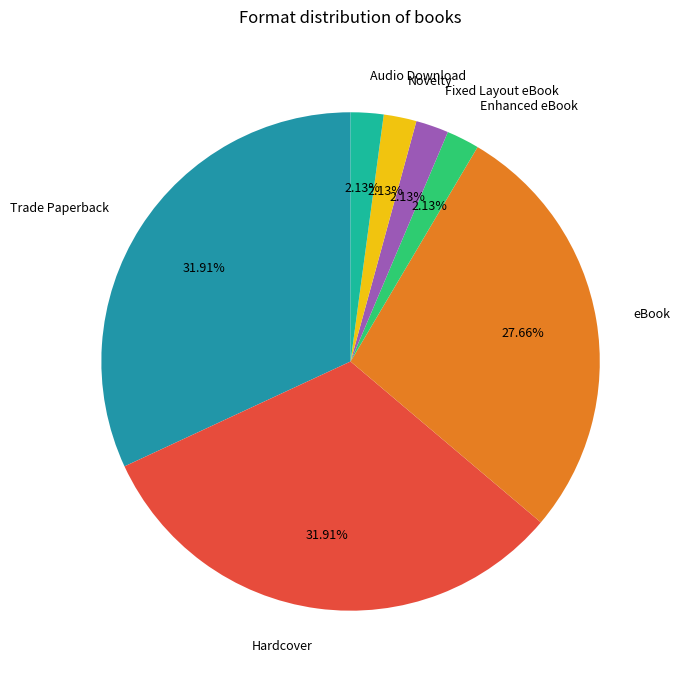

Is there a majority slice in this chart?

No